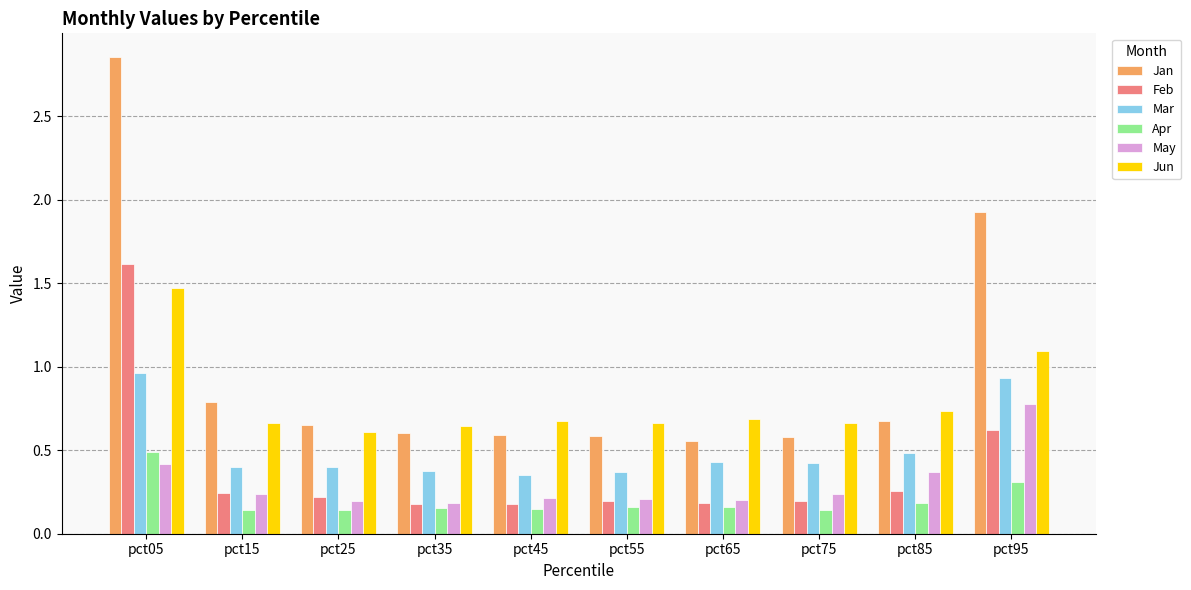

Is it true that Jan equals 0.6 at pct35?

True